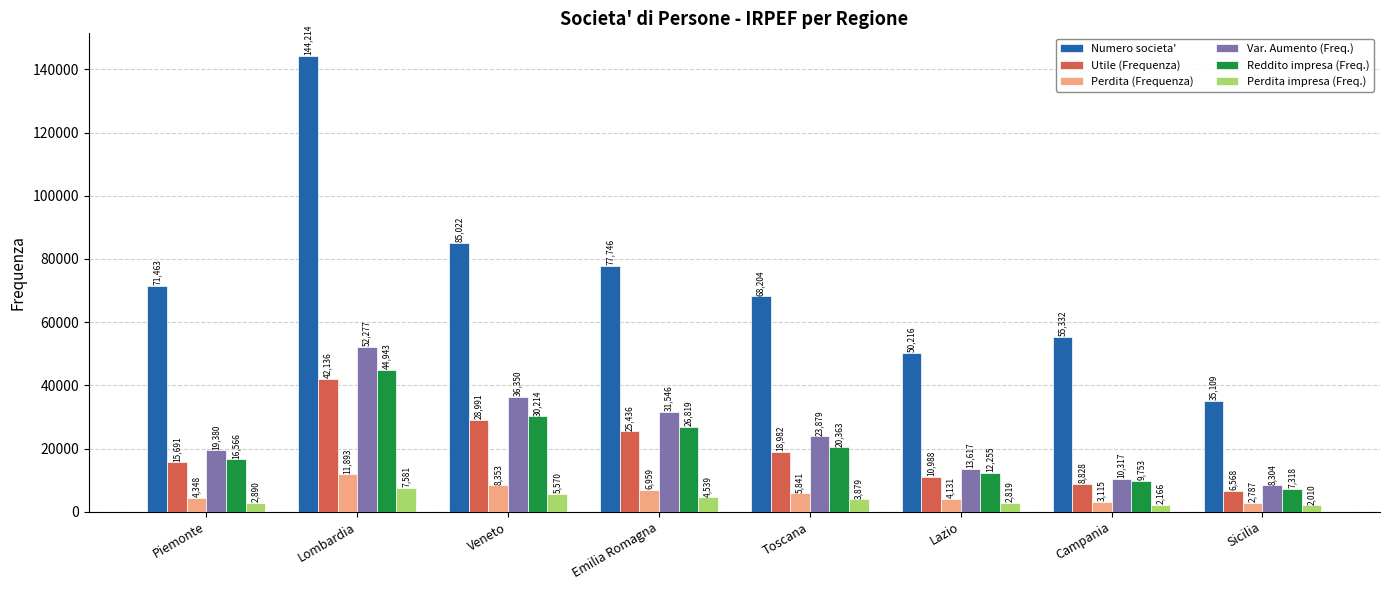

Reading left to right, what are all the values shown in this chart?

Numero societa': Piemonte=71463	Lombardia=144214	Veneto=85022	Emilia Romagna=77746	Toscana=68204	Lazio=50216	Campania=55332	Sicilia=35109
Utile (Frequenza): Piemonte=15691	Lombardia=42136	Veneto=28991	Emilia Romagna=25436	Toscana=18982	Lazio=10988	Campania=8828	Sicilia=6568
Perdita (Frequenza): Piemonte=4348	Lombardia=11893	Veneto=8353	Emilia Romagna=6959	Toscana=5841	Lazio=4131	Campania=3115	Sicilia=2787
Var. Aumento (Freq.): Piemonte=19380	Lombardia=52277	Veneto=36350	Emilia Romagna=31546	Toscana=23879	Lazio=13617	Campania=10317	Sicilia=8304
Reddito impresa (Freq.): Piemonte=16566	Lombardia=44943	Veneto=30214	Emilia Romagna=26819	Toscana=20363	Lazio=12255	Campania=9753	Sicilia=7318
Perdita impresa (Freq.): Piemonte=2890	Lombardia=7581	Veneto=5570	Emilia Romagna=4539	Toscana=3879	Lazio=2819	Campania=2166	Sicilia=2010